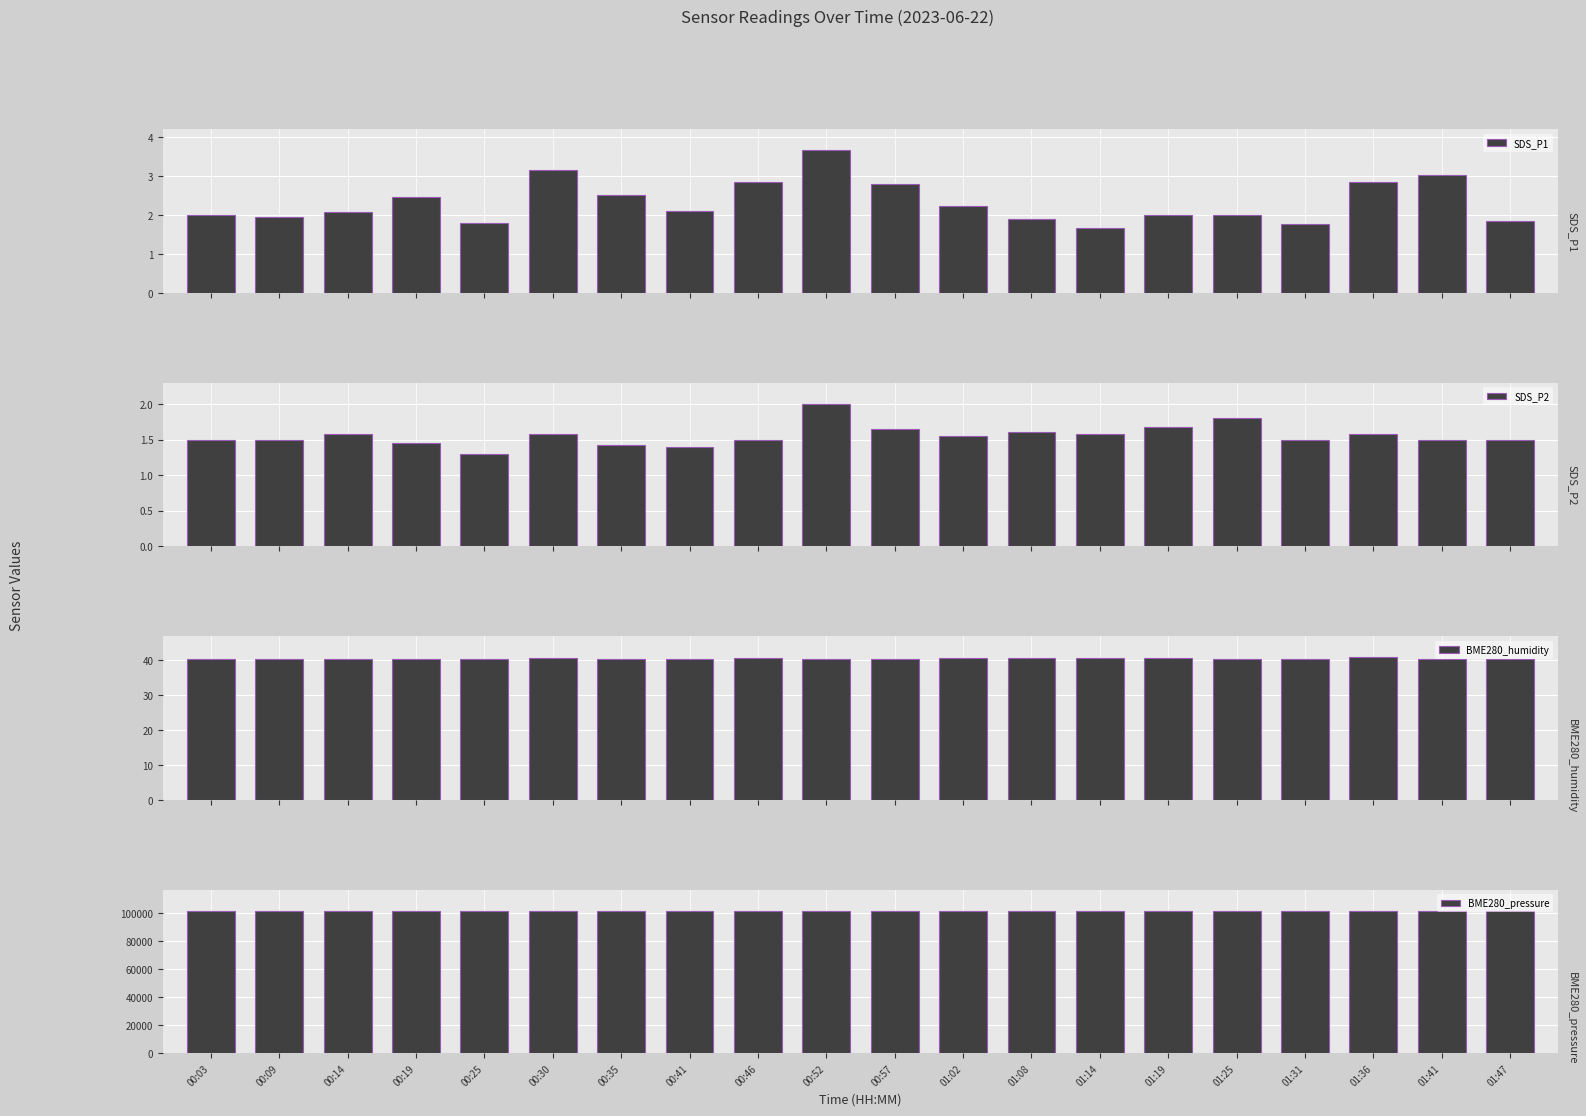

Is the value of SDS_P2 at 01:19 greater than the value of BME280_pressure at 00:35?

No